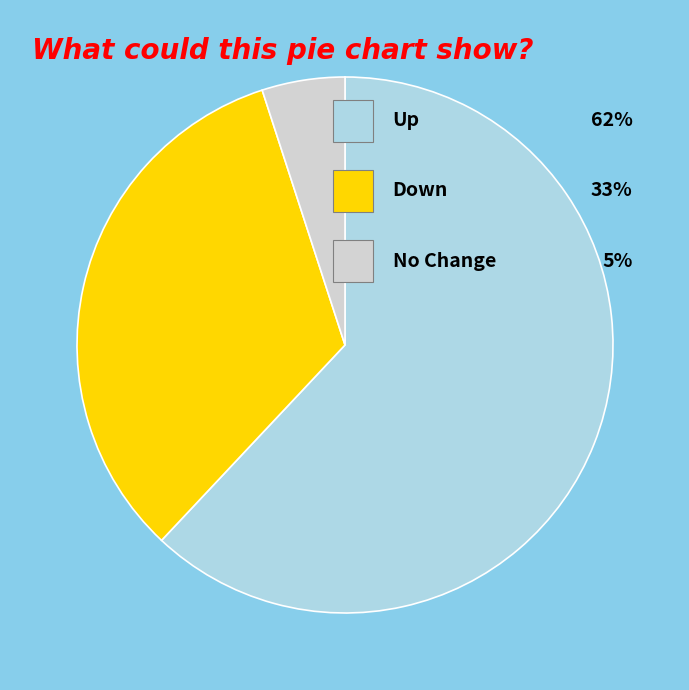

Is there a majority slice in this chart?

Yes